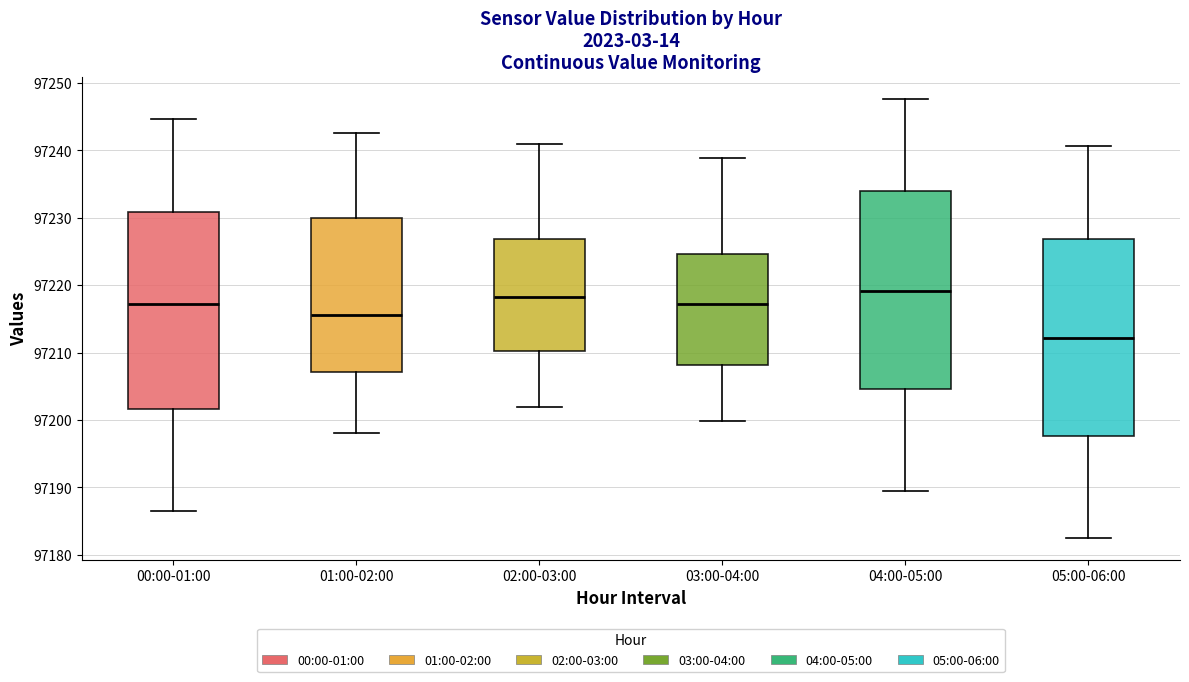

Where is the lower edge of the box for 01:00-02:00 on the y-axis? The values are not printed on the chart, so give them approximately, as read against the axis.

97207